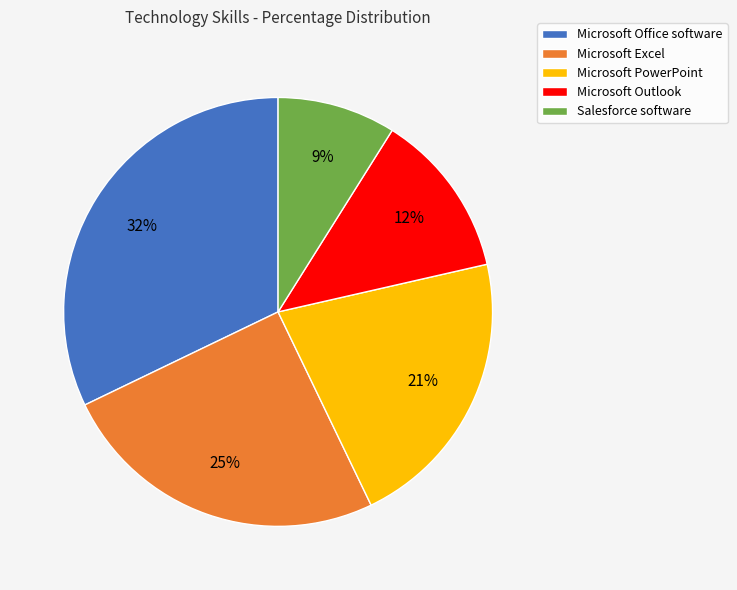

To the nearest percent, what is the difference between the Salesforce software and Microsoft Office software slice percentages?

23%